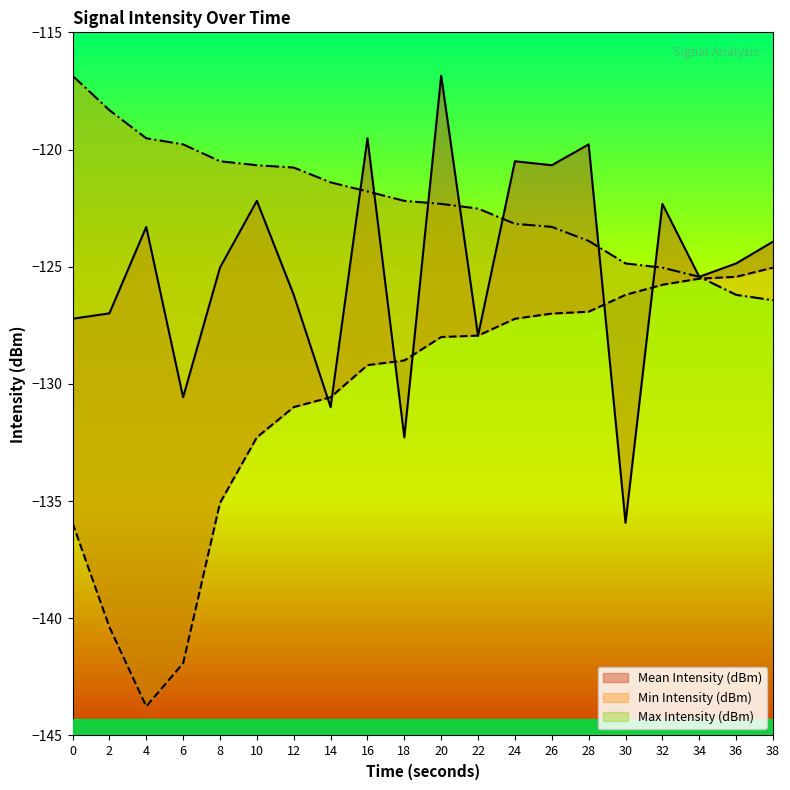

Which series changed the most between 32 and 36?

Mean Intensity (dBm)